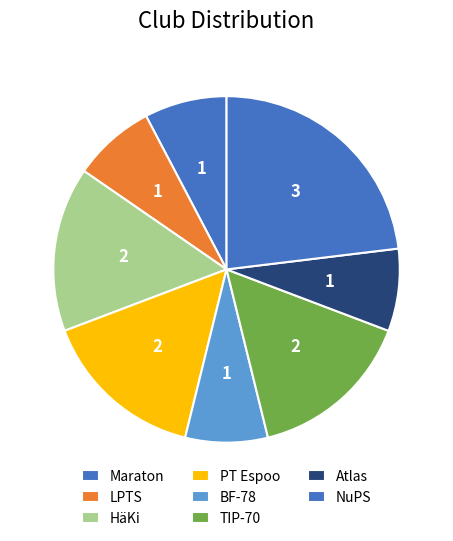

Count the number of slices in the pie.

8